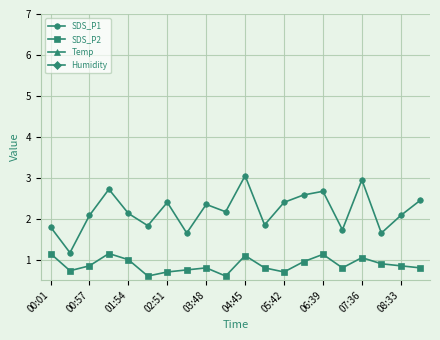

Is this an area chart (filled region under the line)?

No